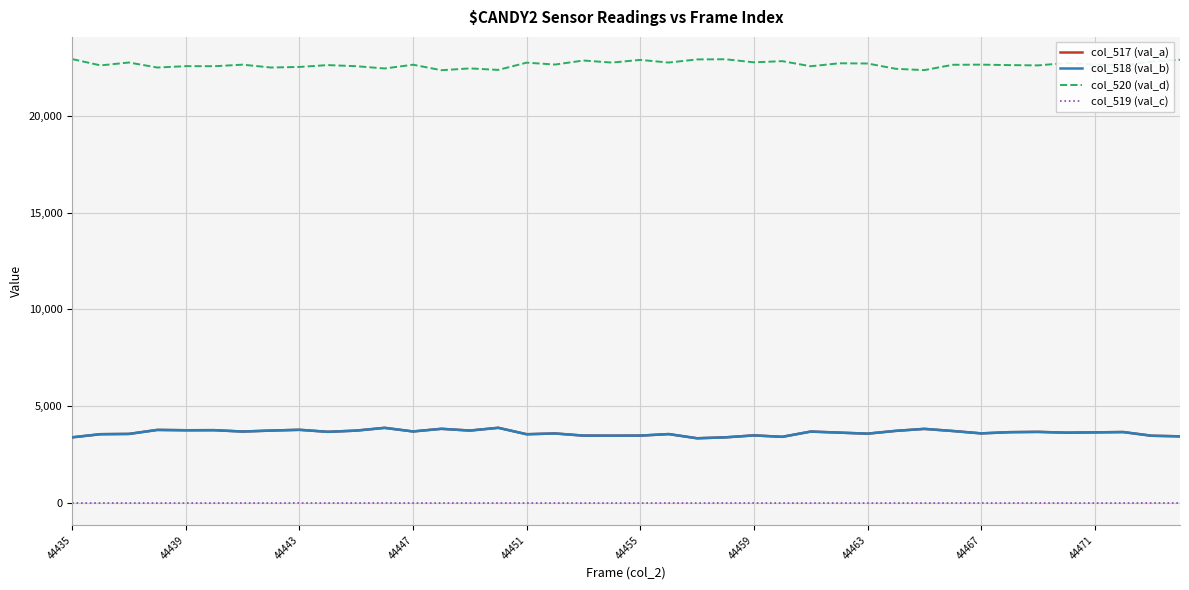

True or false: col_517 (val_a) and col_519 (val_c) cross at least once.

False